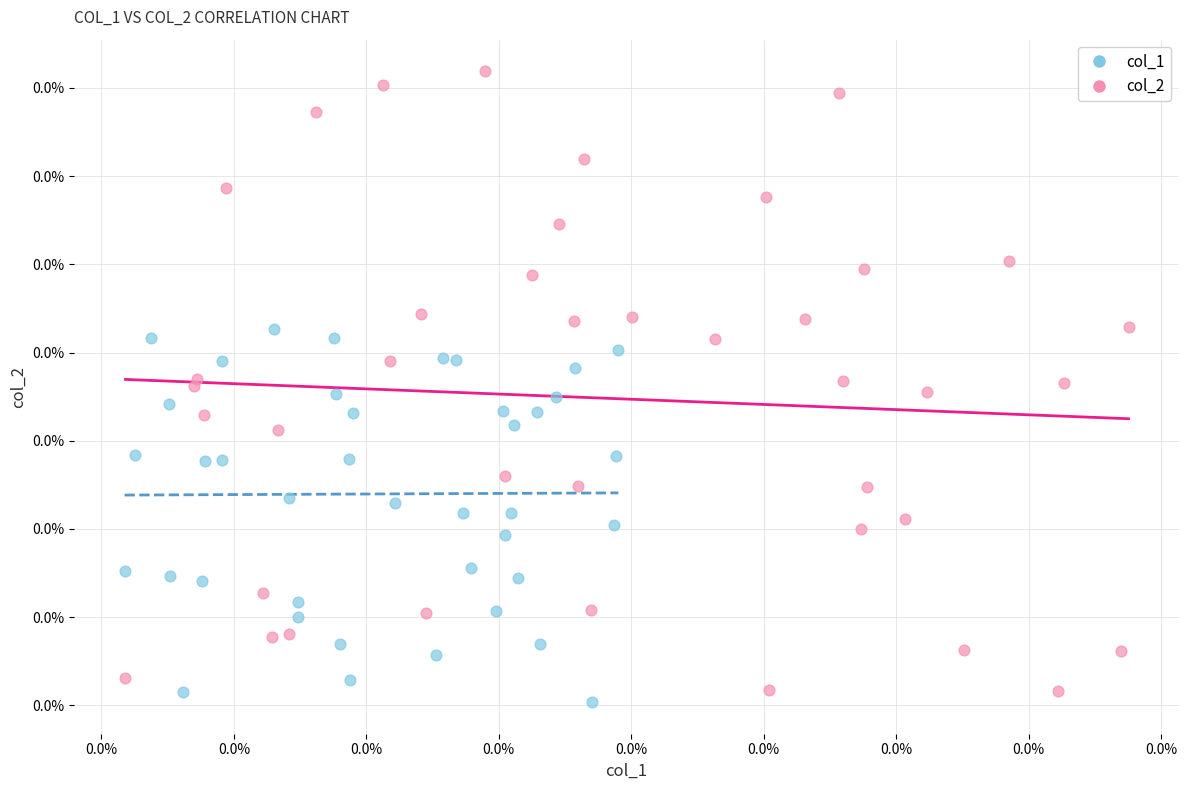

Which series reaches the maximum Y coordinate?

col_2